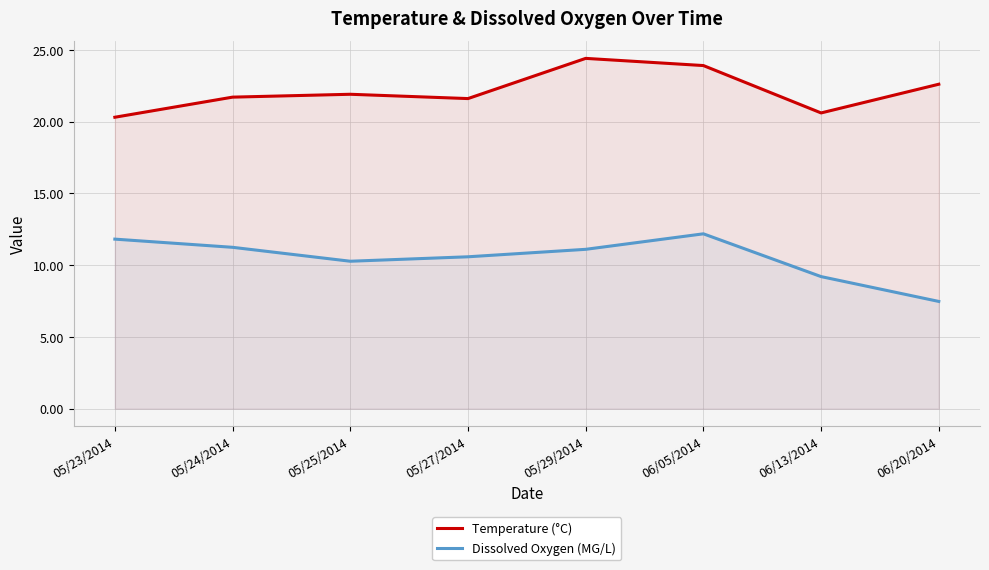

What is the total value across all series at 05/23/2014?

32.1